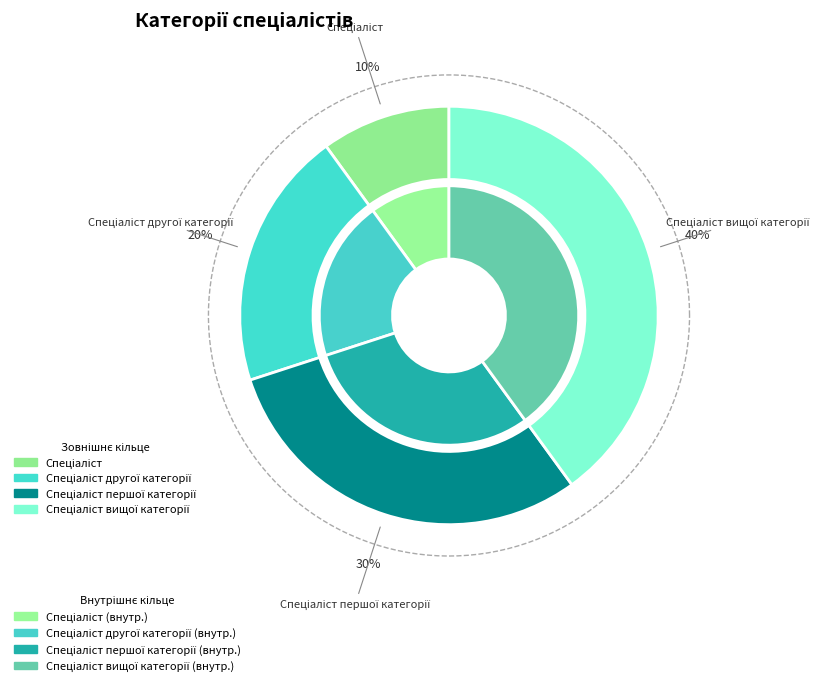

Does any single category account for the majority?

No